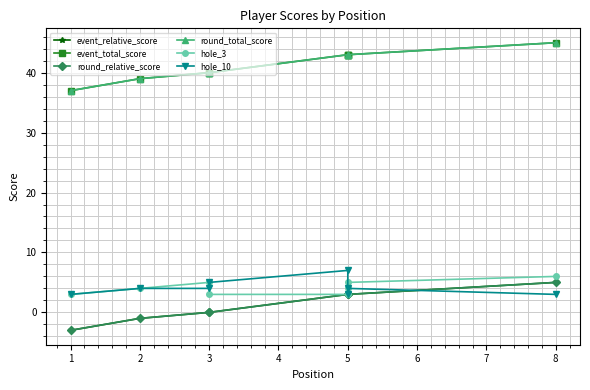

Reading left to right, transcribe all the data shown in this chart.

event_relative_score: -3	-1	0	0	3	3	3	5
event_total_score: 37	39	40	40	43	43	43	45
round_relative_score: -3	-1	0	0	3	3	3	5
round_total_score: 37	39	40	40	43	43	43	45
hole_3: 3	4	5	3	3	4	5	6
hole_10: 3	4	4	5	7	3	4	3